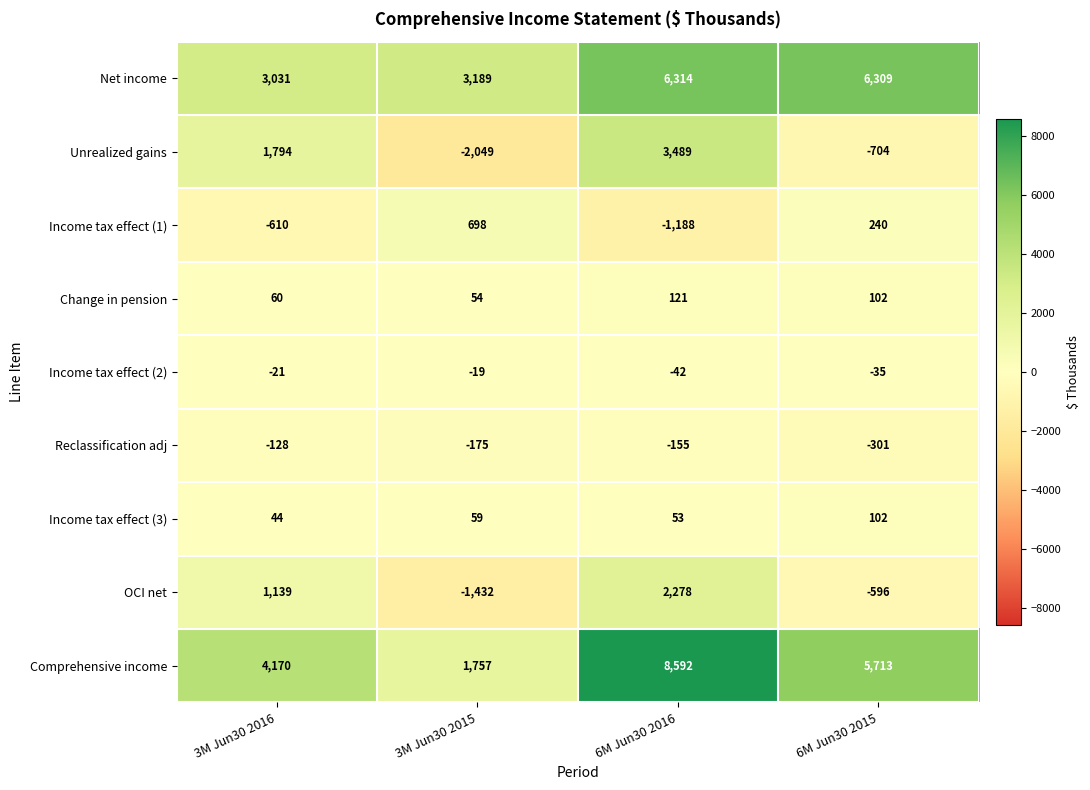

Which label corresponds to the largest value in the chart?

6M Jun30 2016